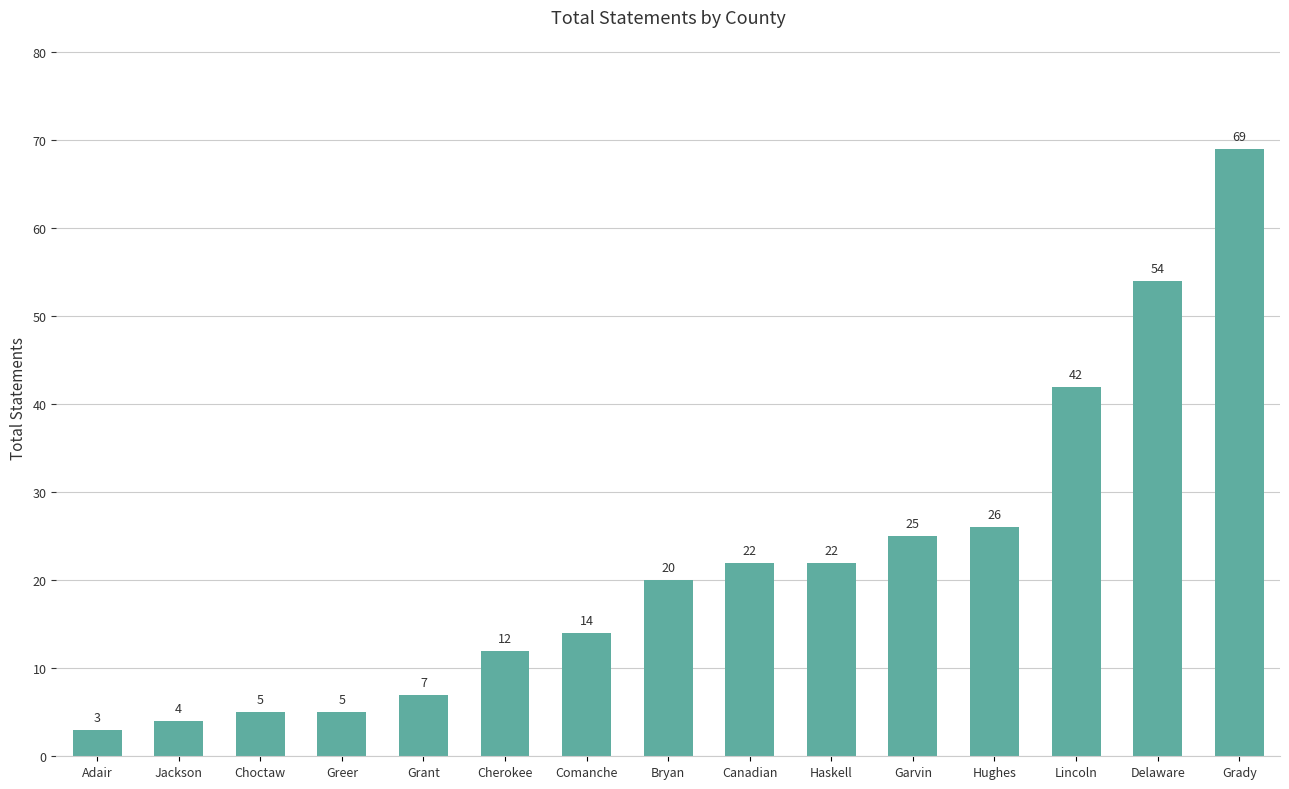

Reading left to right, what are all the values shown in this chart?

Adair=3	Jackson=4	Choctaw=5	Greer=5	Grant=7	Cherokee=12	Comanche=14	Bryan=20	Canadian=22	Haskell=22	Garvin=25	Hughes=26	Lincoln=42	Delaware=54	Grady=69